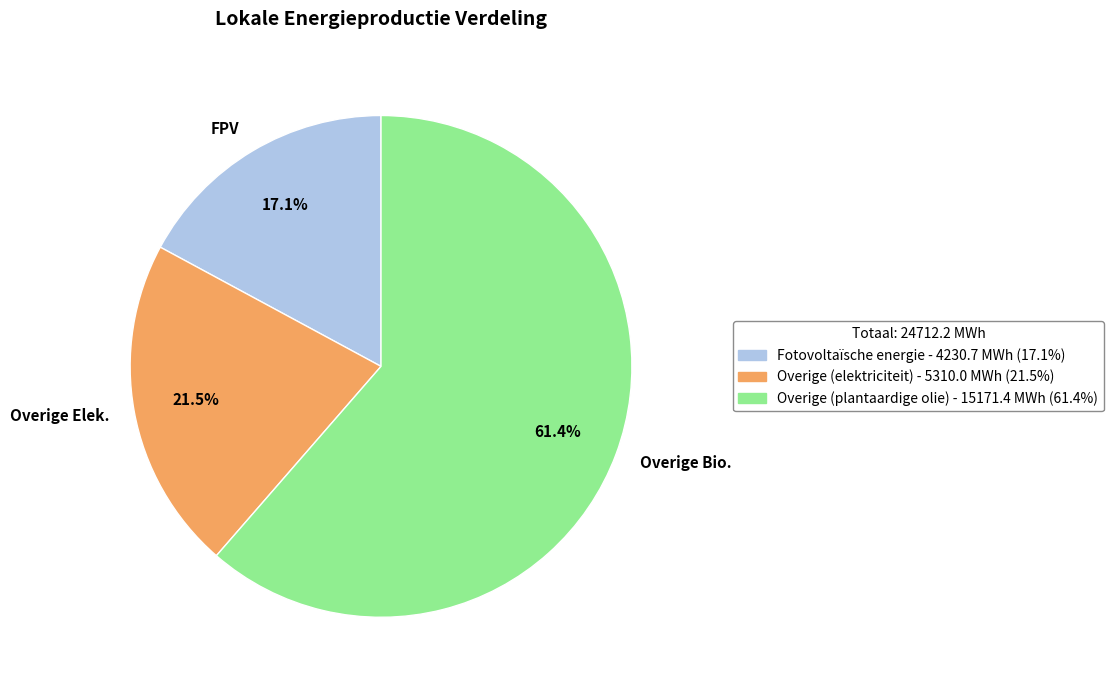

Rank the categories by value from highest to lowest.

Overige (plantaardige olie), Overige (elektriciteit), Fotovoltaïsche energie